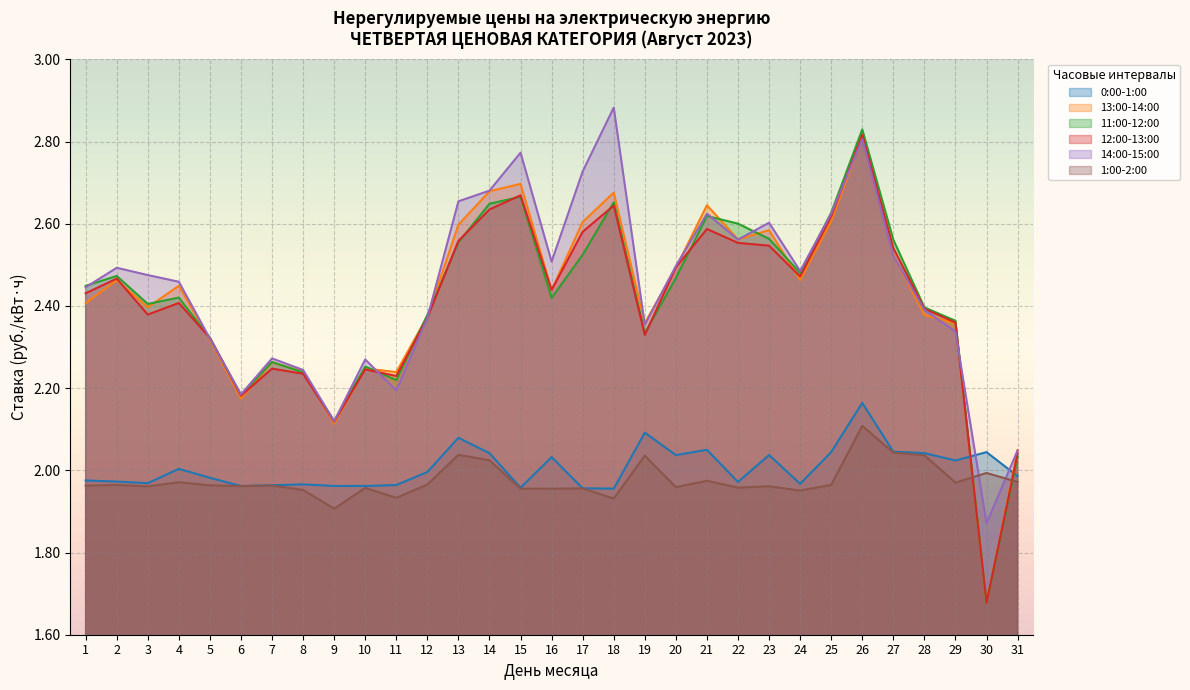

At which category does 13:00-14:00 reach its first local valley?

3